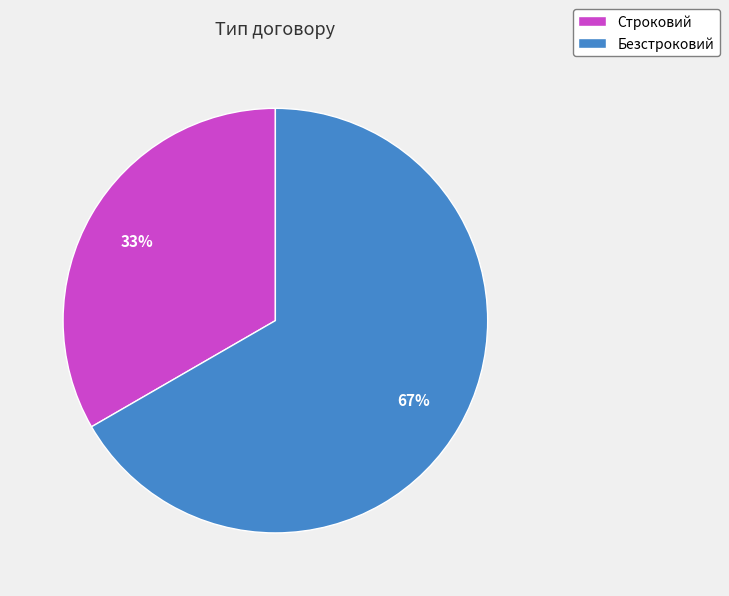

To the nearest percent, what is the combined percentage of Строковий and Безстроковий?

100%